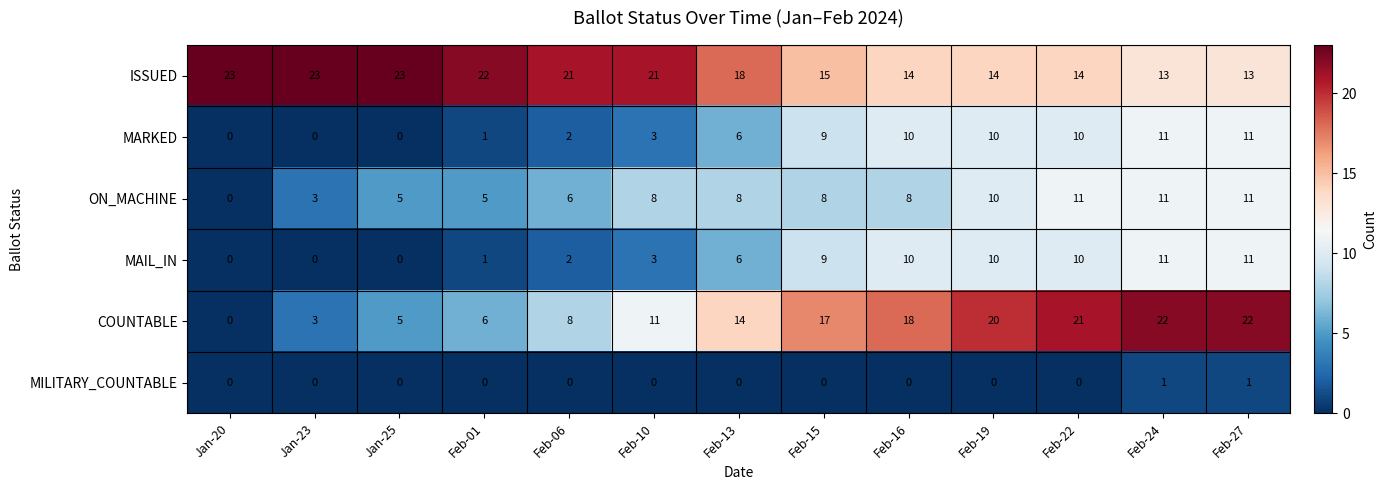

The value of MAIL_IN at Feb-01 is 1. True or false?

True